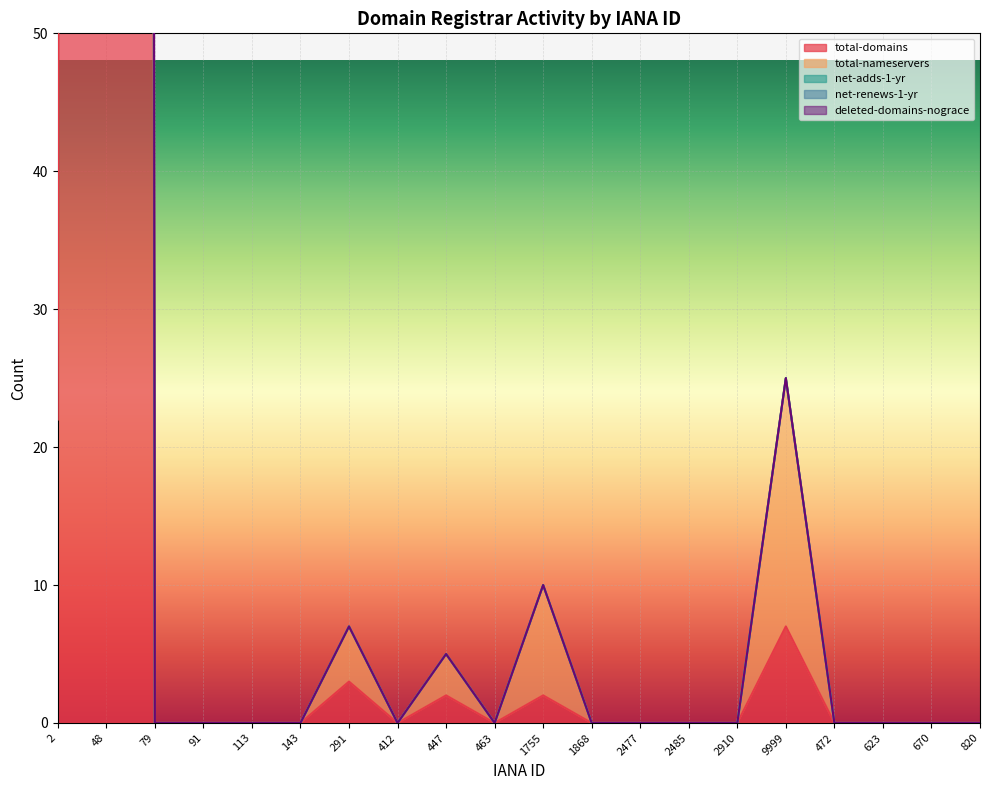

The value of deleted-domains-nograce at 2477 is 0. True or false?

True